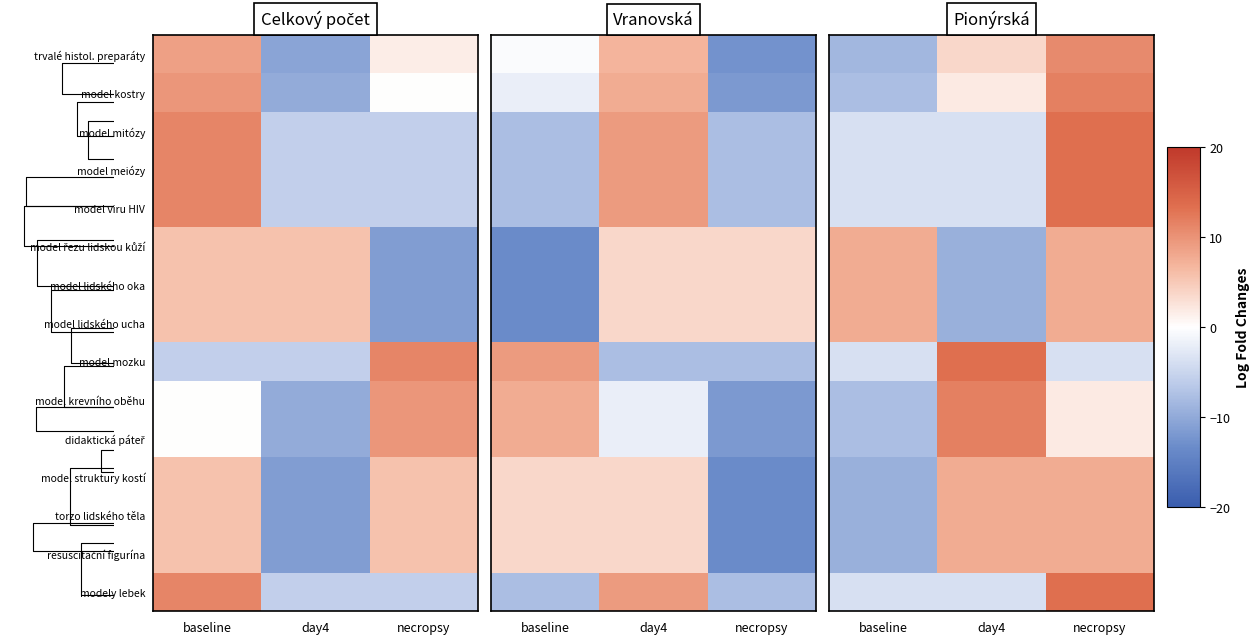

Is it true that model kostry equals 3.4 at day4?

False